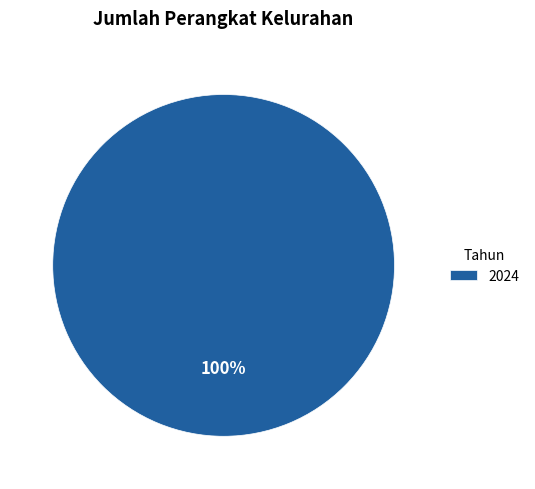

Rank the categories by value from highest to lowest.

2024